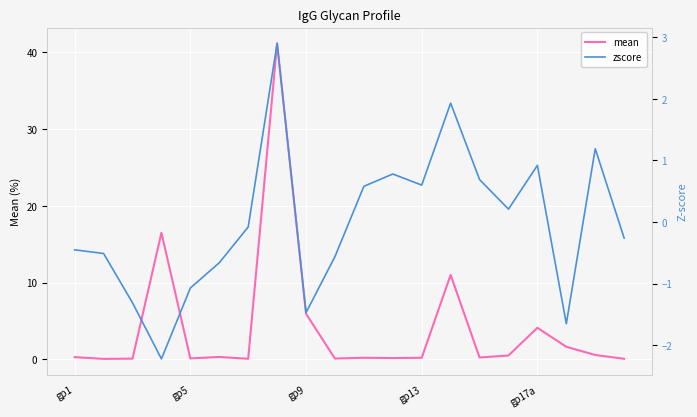

What is the maximum value for mean?

41.2